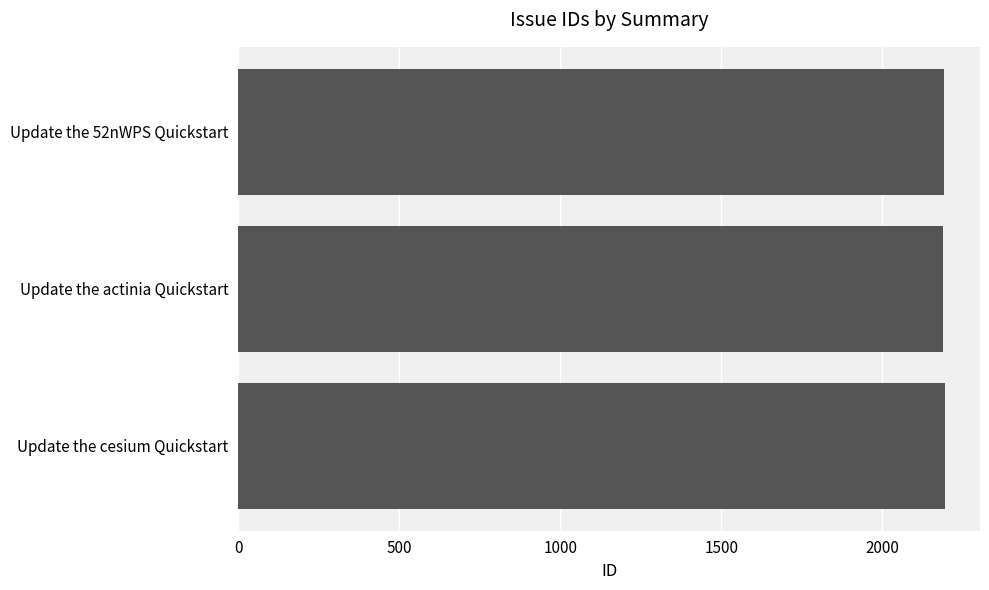

Is it true that the value at Update the 52nWPS Quickstart is 1531?

False